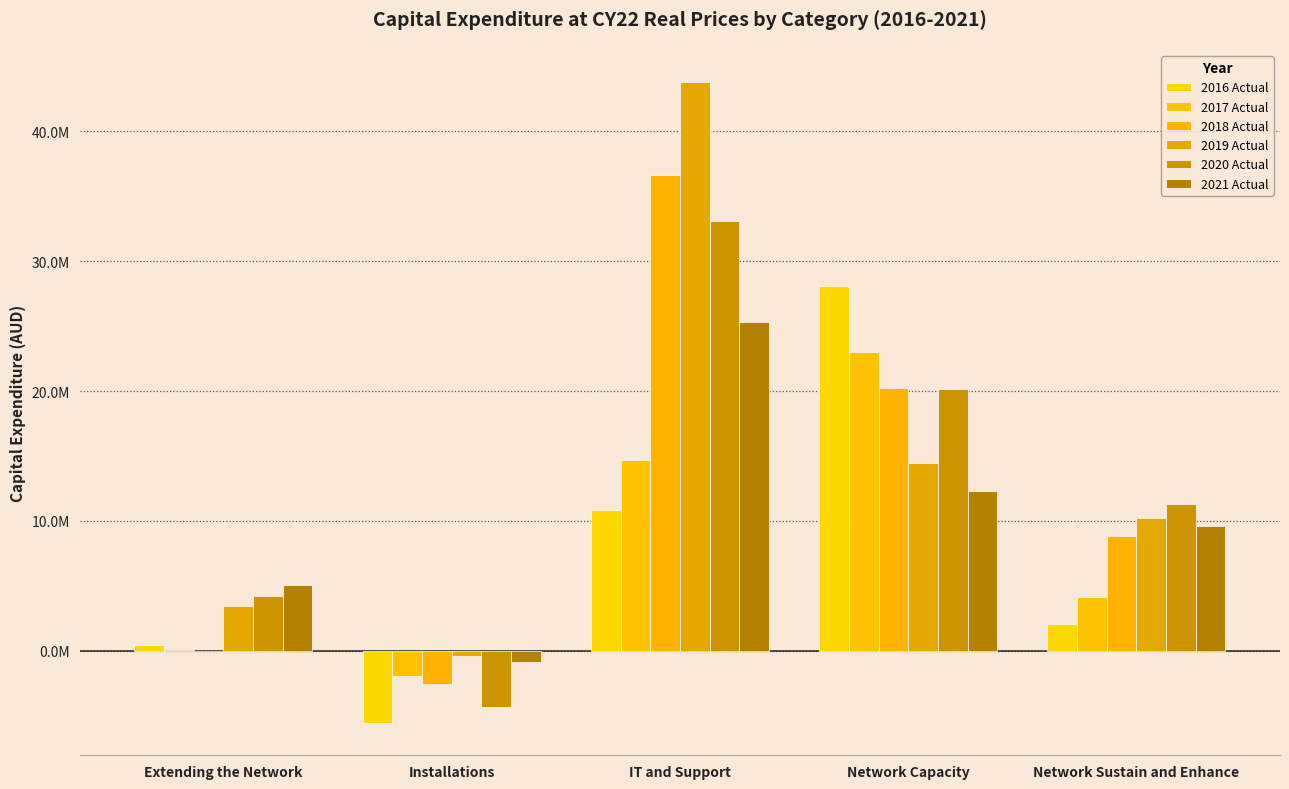

What is the difference between the highest and lowest values at IT and Support?

32962804.8